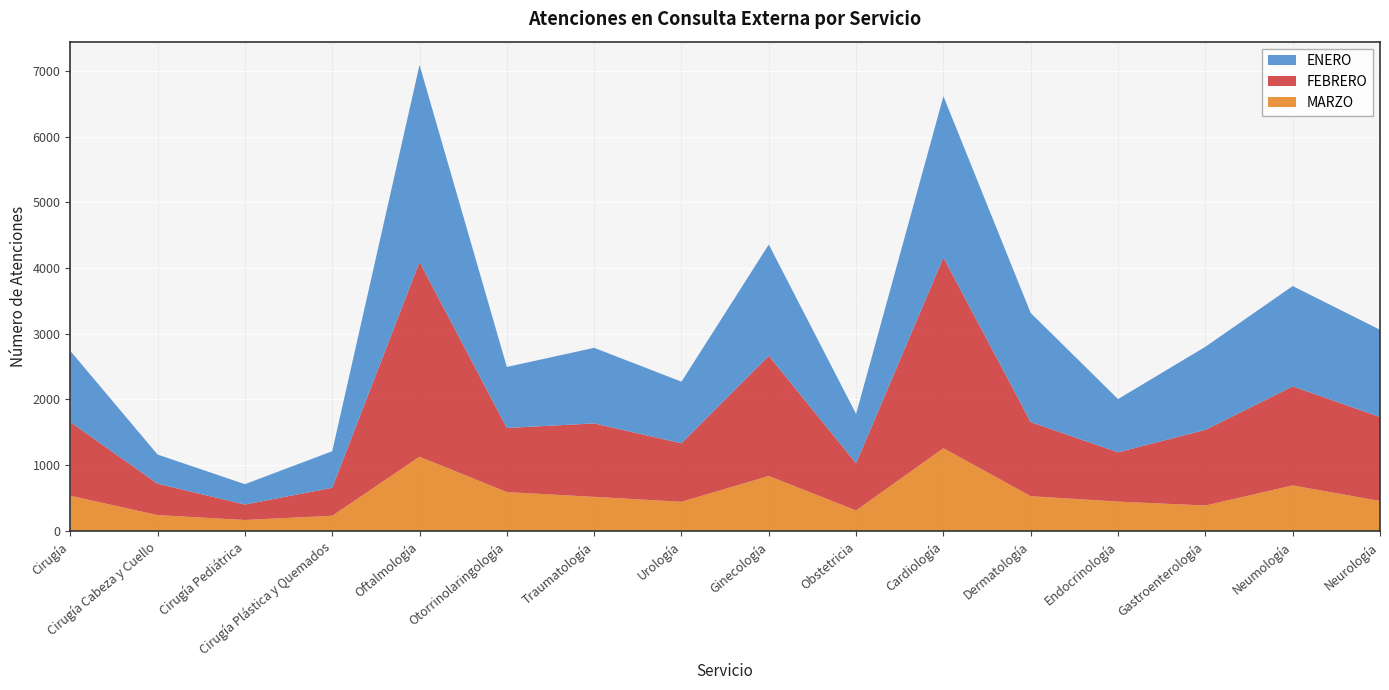

Reading left to right, what are all the values shown in this chart?

ENERO: 1084	444	310	557	3000	929	1151	939	1695	751	2457	1661	811	1265	1528	1328
FEBRERO: 1122	478	235	426	2965	976	1118	890	1829	718	2902	1128	750	1152	1508	1279
MARZO: 533	238	164	228	1127	589	516	441	834	309	1257	526	444	384	690	453